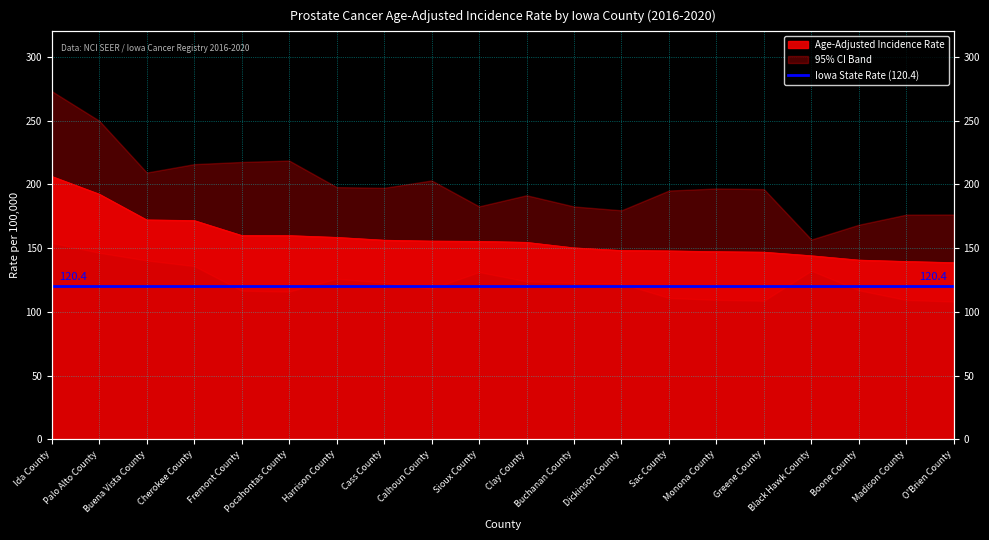

List the labels in order of value, smallest first.

O'Brien County, Madison County, Boone County, Black Hawk County, Greene County, Monona County, Sac County, Dickinson County, Buchanan County, Clay County, Sioux County, Calhoun County, Cass County, Harrison County, Pocahontas County, Fremont County, Cherokee County, Buena Vista County, Palo Alto County, Ida County